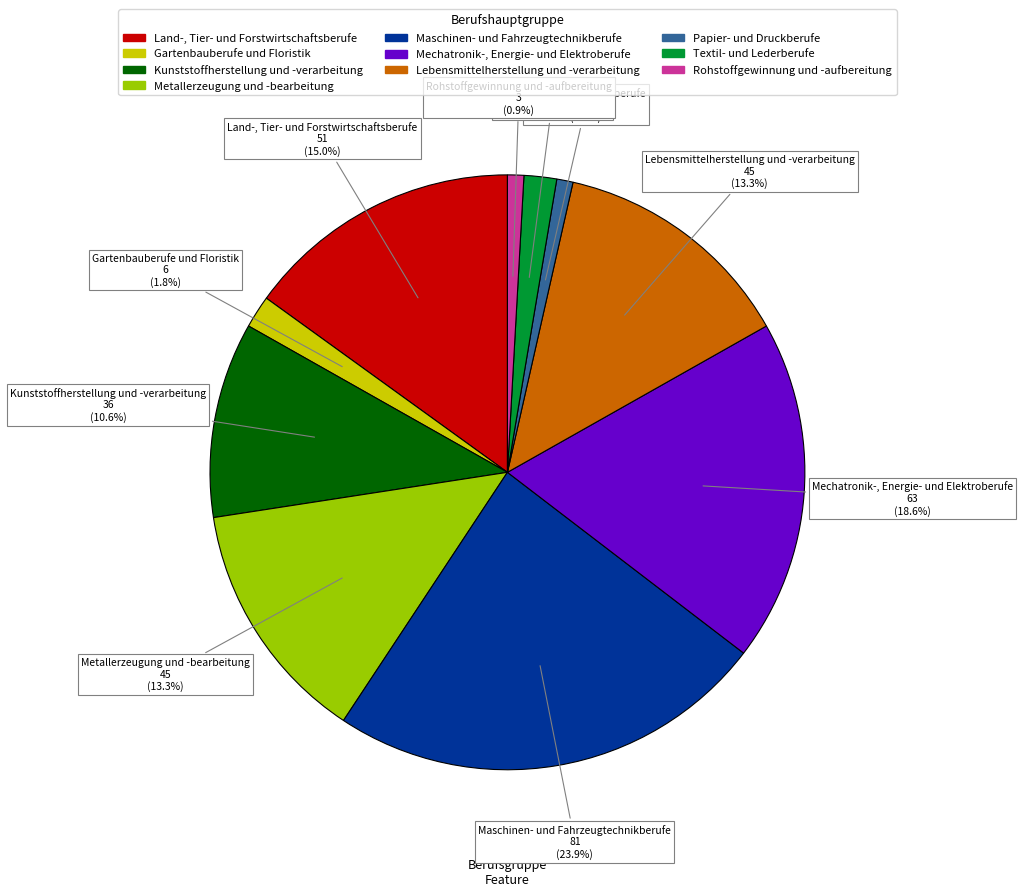

Approximately how many times larger is the value at Mechatronik-, Energie- und Elektroberufe compared to Maschinen- und Fahrzeugtechnikberufe?

0.8